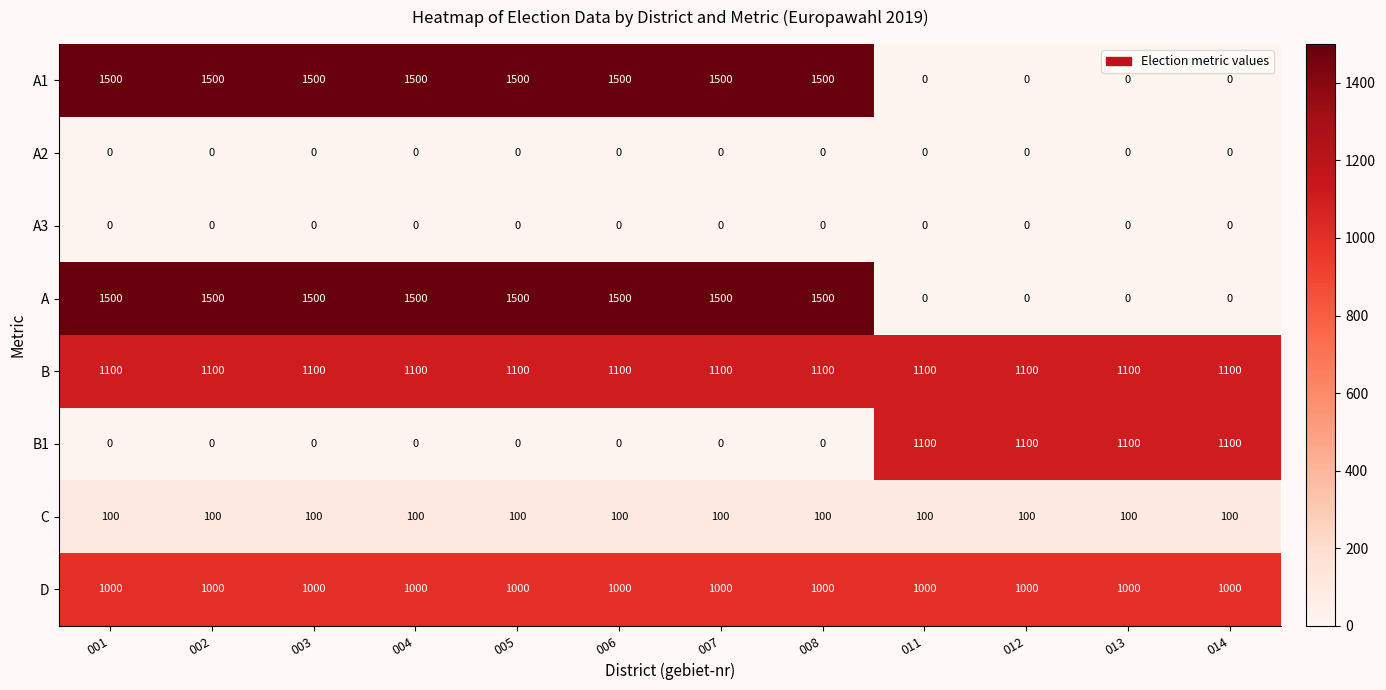

The value of B1 at 012 is 1100. True or false?

True